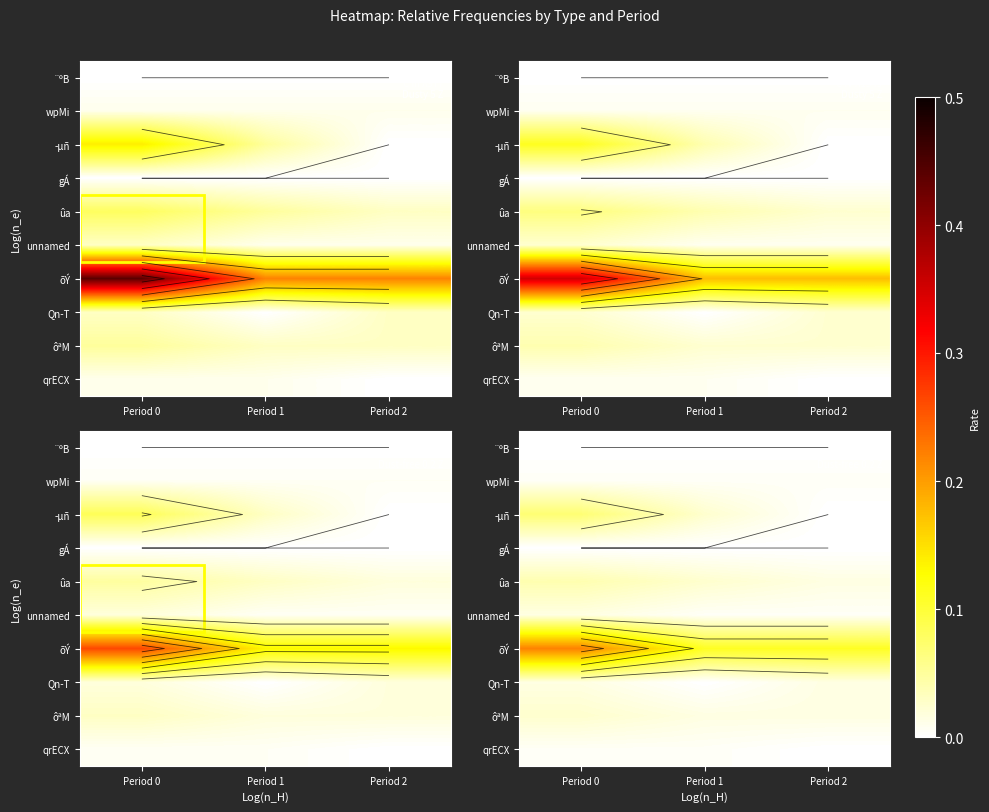

Count the number of data series in this chart.

10